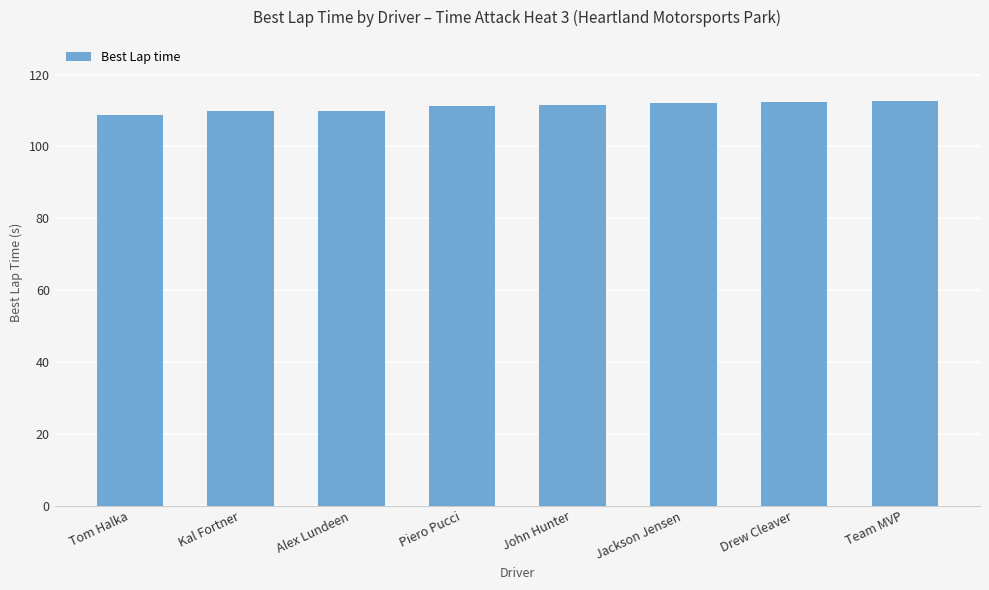

What is the difference between the values at Jackson Jensen and John Hunter?

0.7